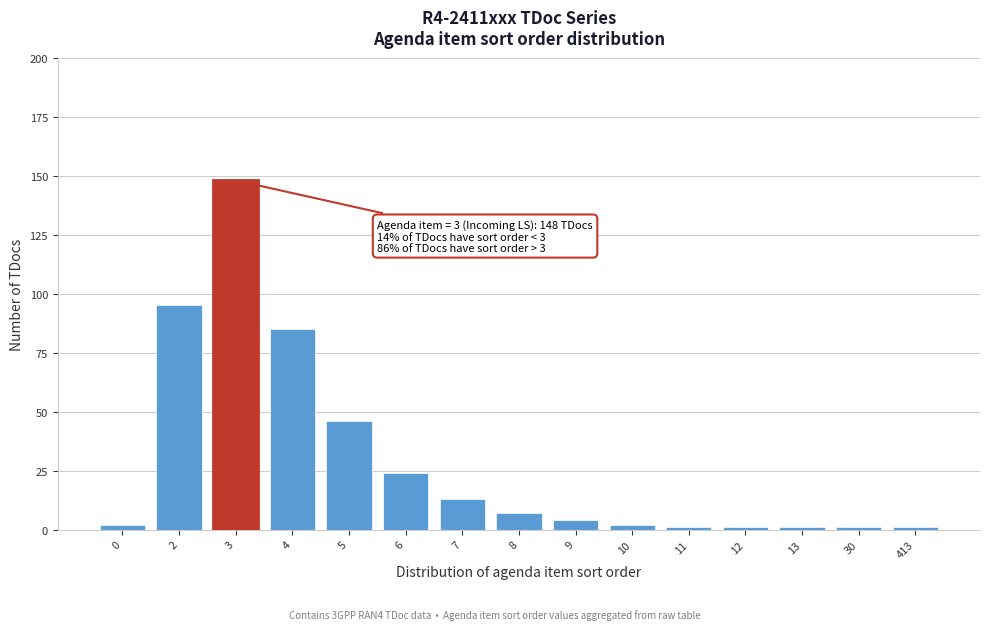

Reading right to left, extract all data points from this chart.

413=1	30=1	13=1	12=1	11=1	10=2	9=4	8=7	7=13	6=24	5=46	4=85	3=148	2=95	0=2